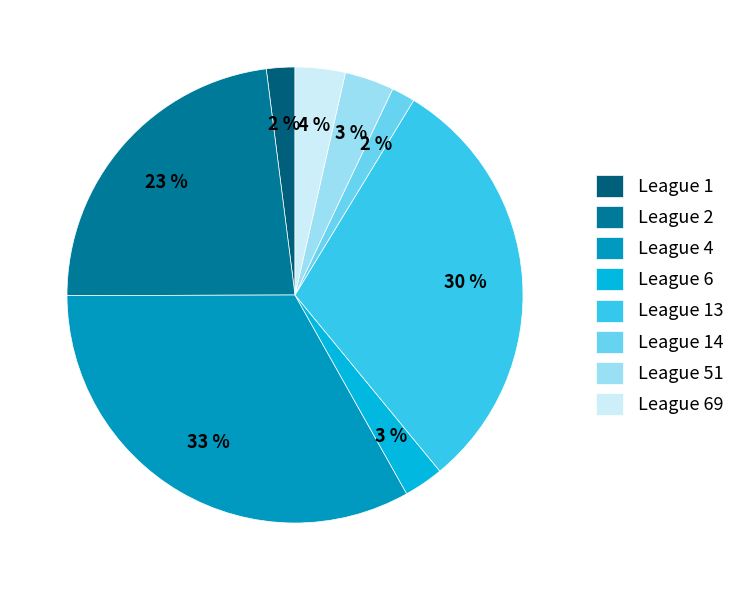

What percentage is the League 14 slice, to the nearest percent?

2%